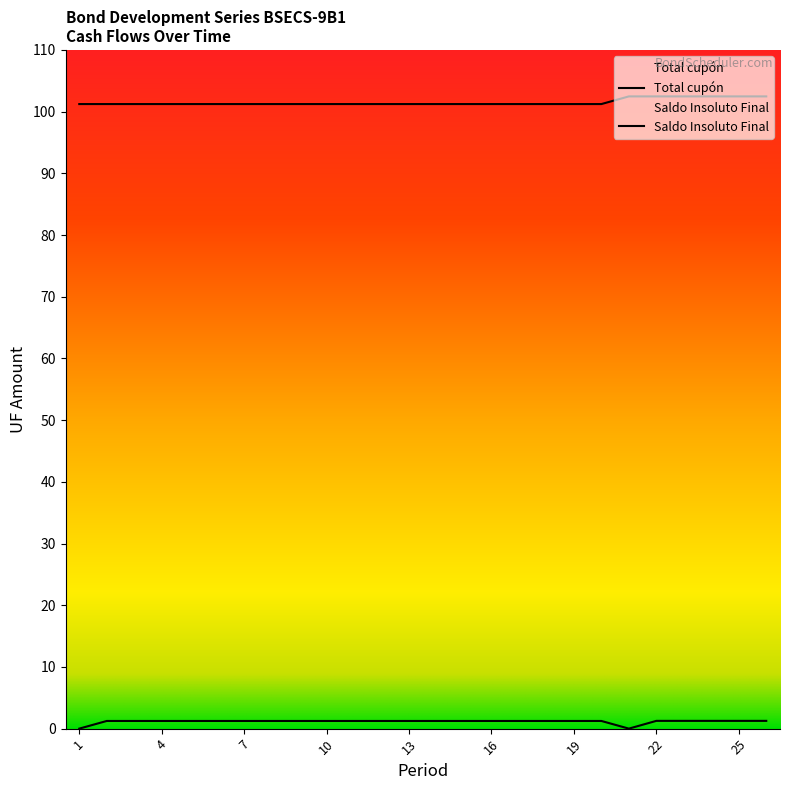

Read the Total cupón value at 12.

1.2